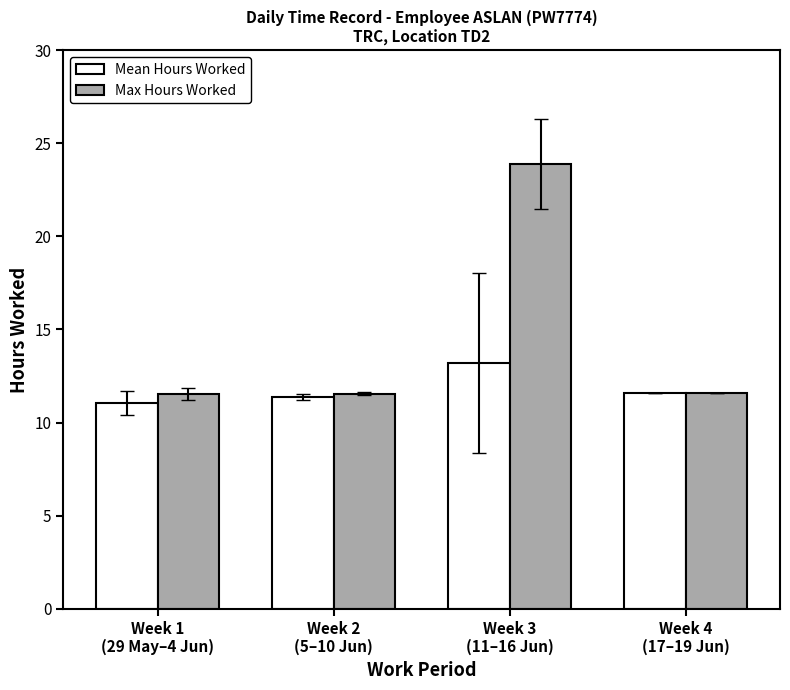

Are the bars horizontal?

No